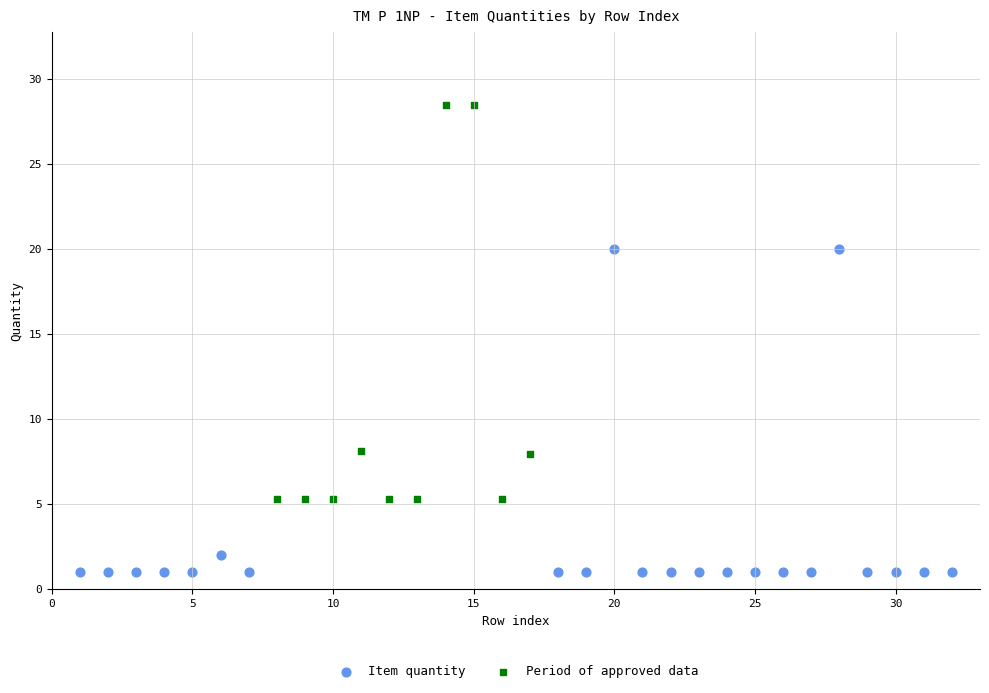

Which series has the widest spread of Y values?

Period of approved data